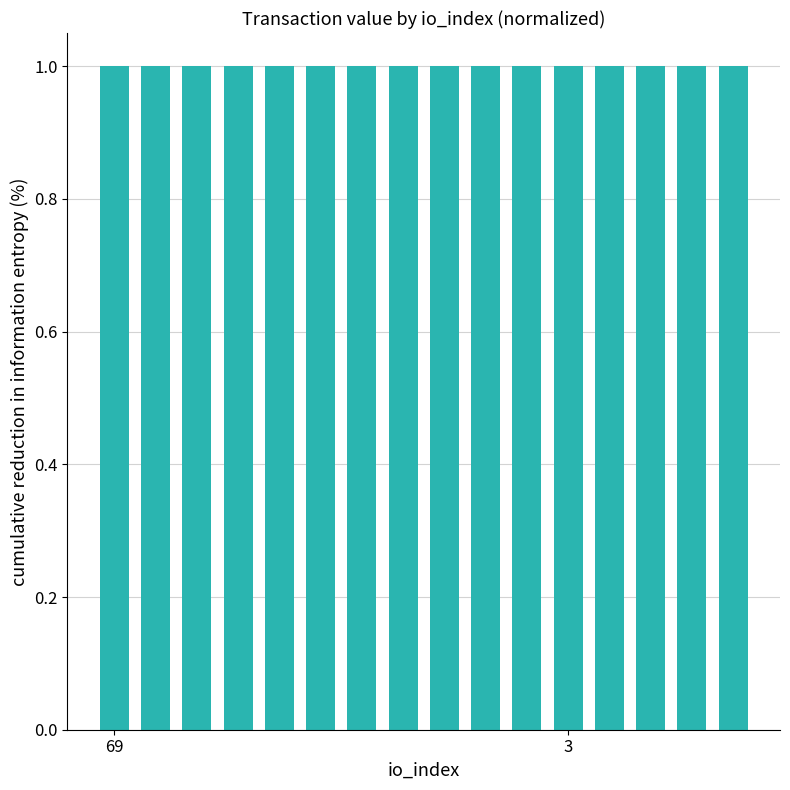

What is the value of the 11th bar from the left?

1.0